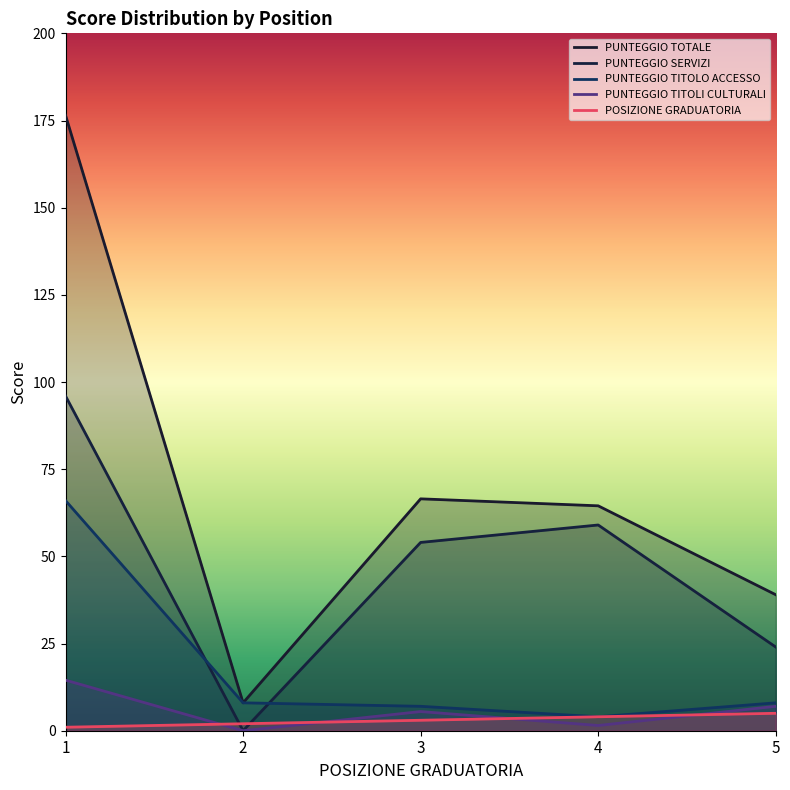

Is the value of POSIZIONE GRADUATORIA at 2 greater than the value of PUNTEGGIO TITOLO ACCESSO at 4?

No